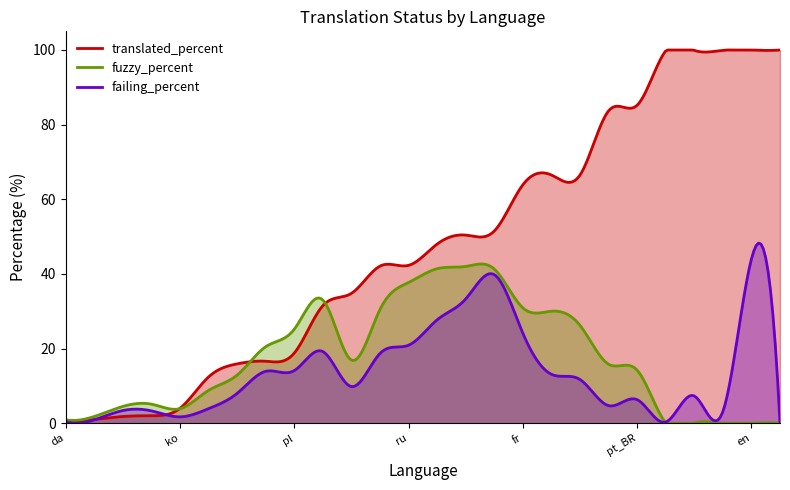

How many interior local valleys does the translated_percent series have?

8